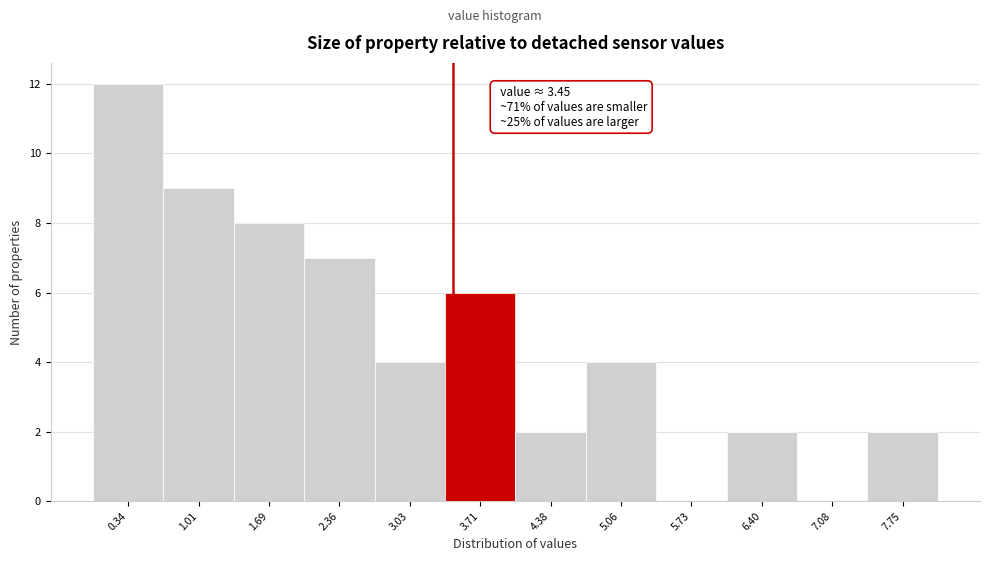

Which range on the x-axis has the tallest bar?

0.0 to 0.7